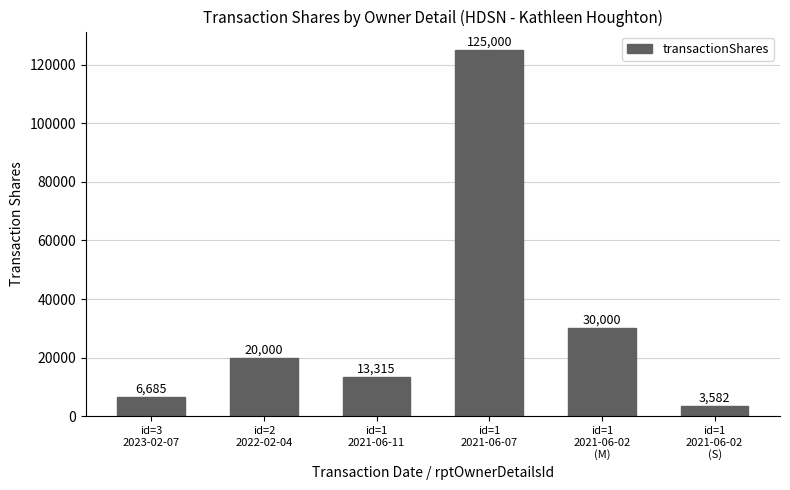

The value at id=3
2023-02-07 is 6685. True or false?

True